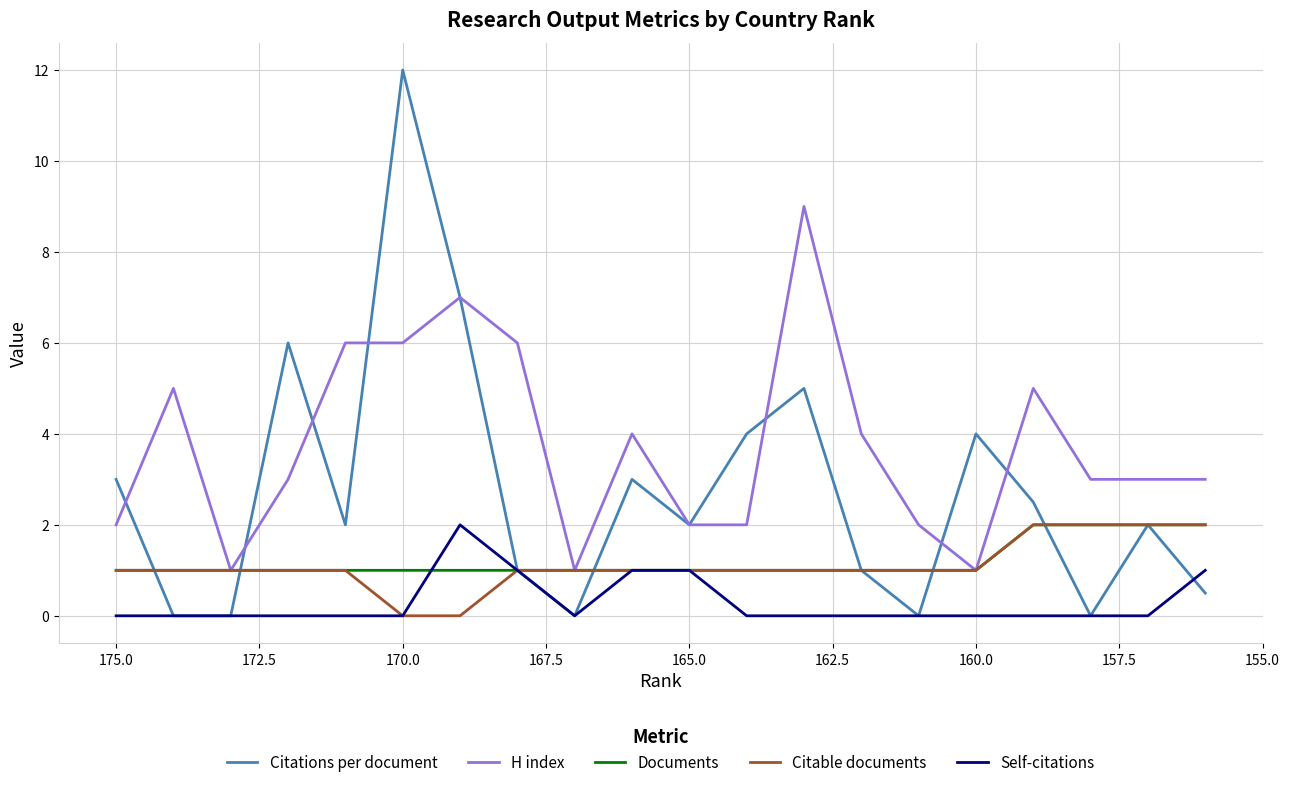

In Citations per document, how many points are lower than both neighbors (excluding endpoints)?

5